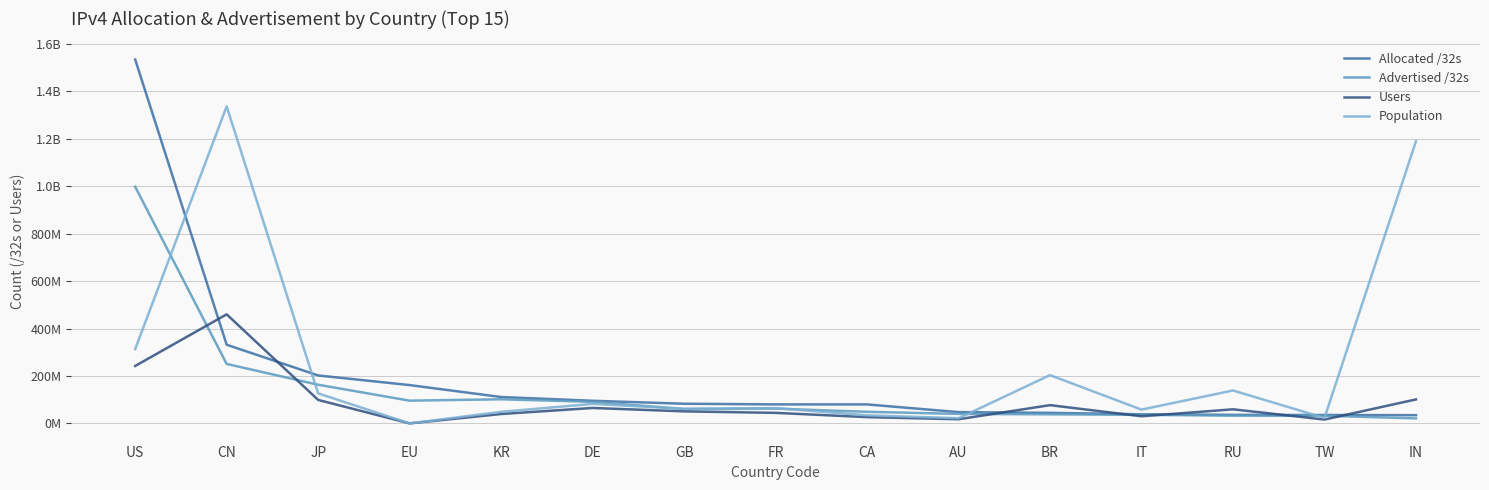

Which category has the highest value in the Population series?

CN